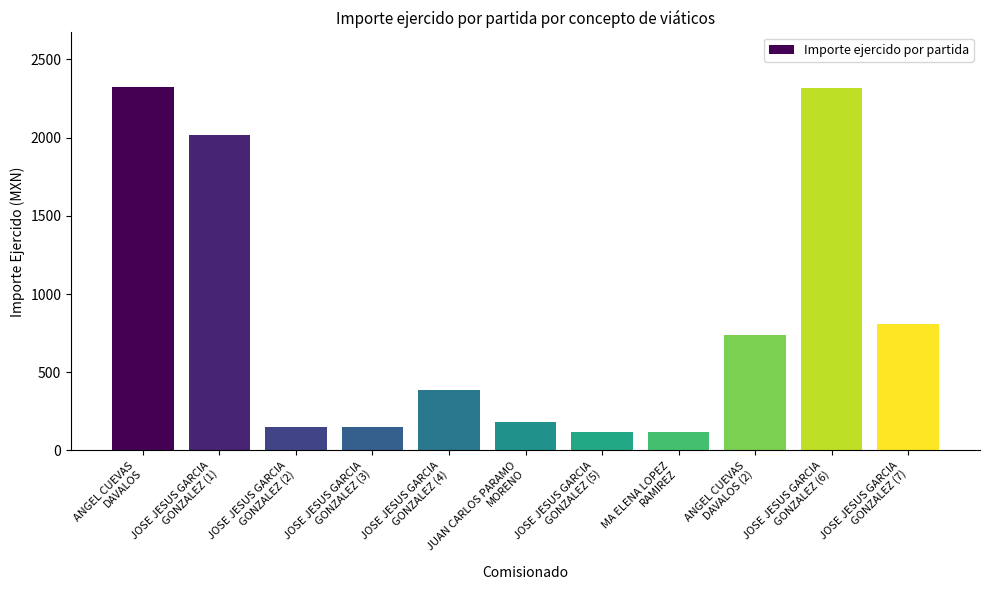

Does the chart contain any negative values?

No